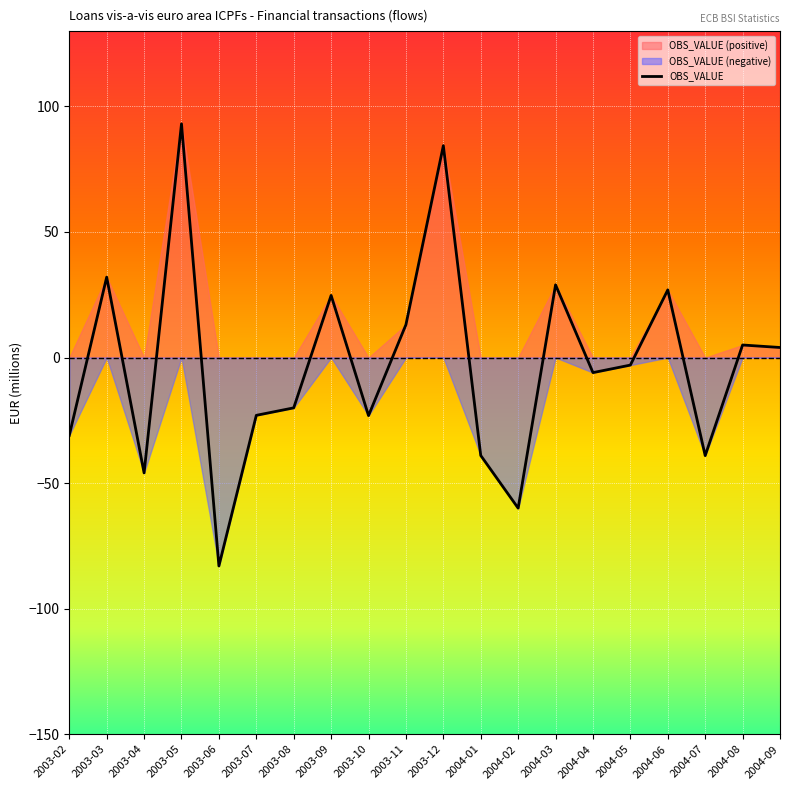

What is the value of the 19th point from the left?

5.0